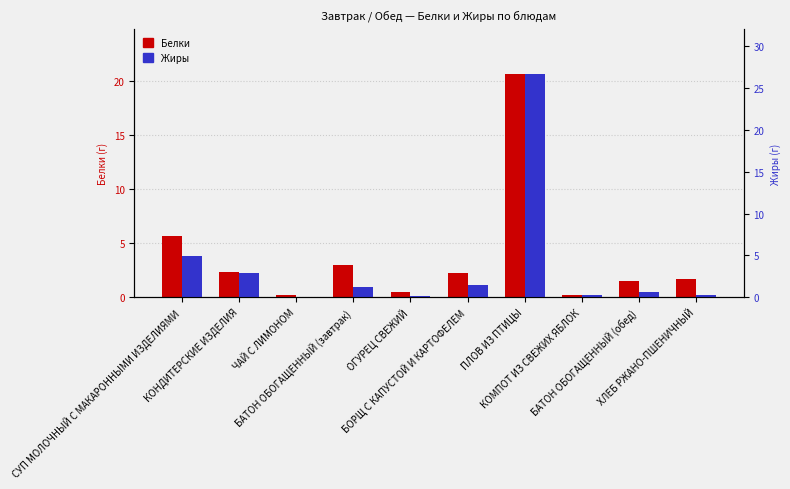

Is the value of Жиры at БАТОН ОБОГАЩЕННЫЙ (обед) greater than the value of Белки at ОГУРЕЦ СВЕЖИЙ?

Yes